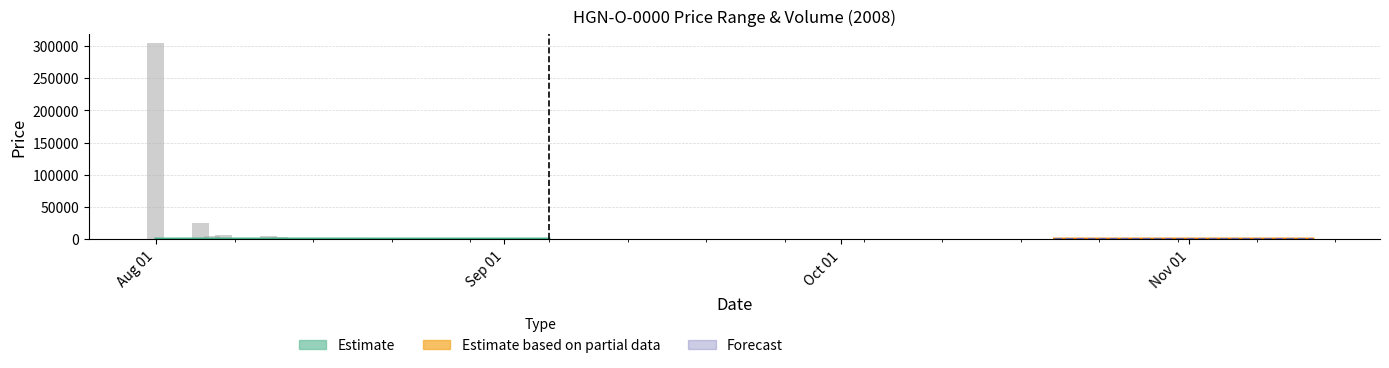

The Volume_scaled series shows 5113 at 2008-08-06. True or false?

True